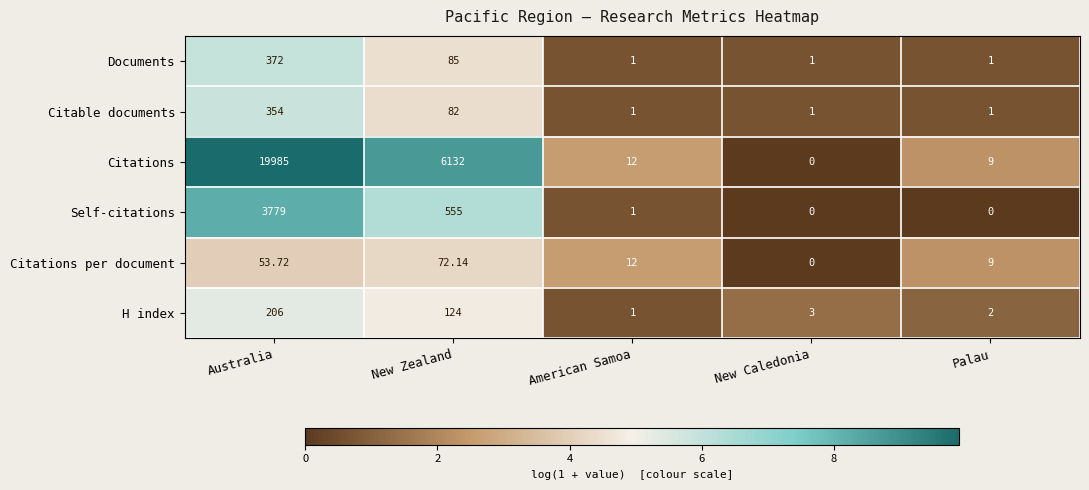

What is the total value across all series at New Zealand?

7050.1